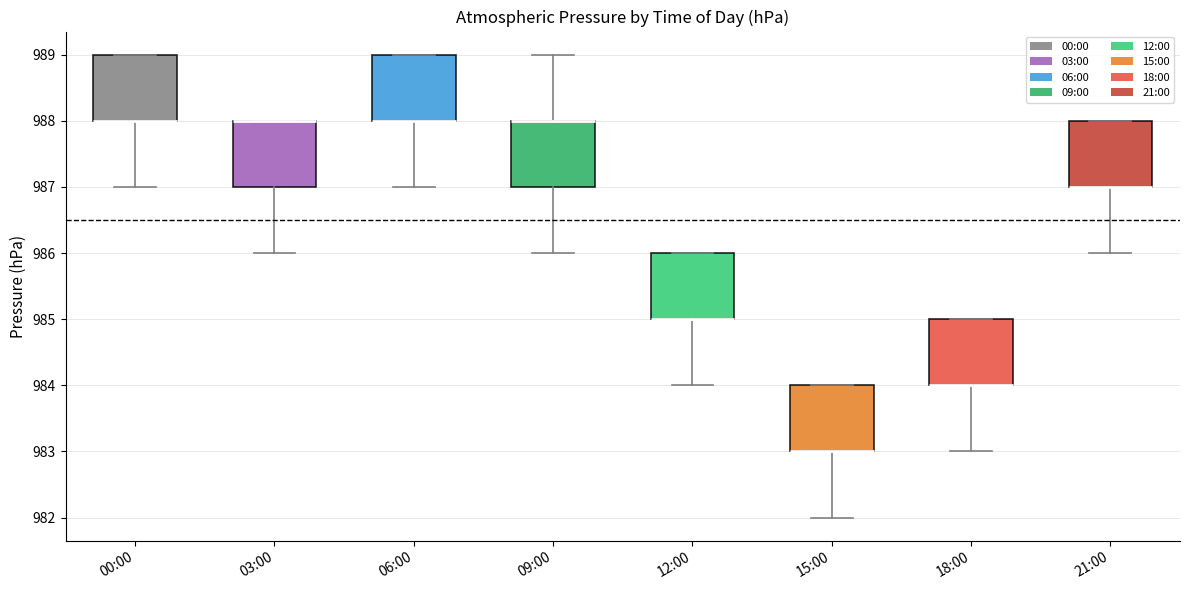

Reading left to right, read every box against the y-axis: the position of its median line, the range the box covers, and the ends of its whiskers. The values are not printed on the chart, so give them approximately, as read against the axis.

00:00: median 988 (drawn on the box's lower edge), box 988 to 989, whiskers 987 to 989
03:00: median 988 (drawn on the box's upper edge), box 987 to 988, whiskers 986 to 988
06:00: median 988 (drawn on the box's lower edge), box 988 to 989, whiskers 987 to 989
09:00: median 988 (drawn on the box's upper edge), box 987 to 988, whiskers 986 to 989
12:00: median 985 (drawn on the box's lower edge), box 985 to 986, whiskers 984 to 986
15:00: median 983 (drawn on the box's lower edge), box 983 to 984, whiskers 982 to 984
18:00: median 984 (drawn on the box's lower edge), box 984 to 985, whiskers 983 to 985
21:00: median 987 (drawn on the box's lower edge), box 987 to 988, whiskers 986 to 988